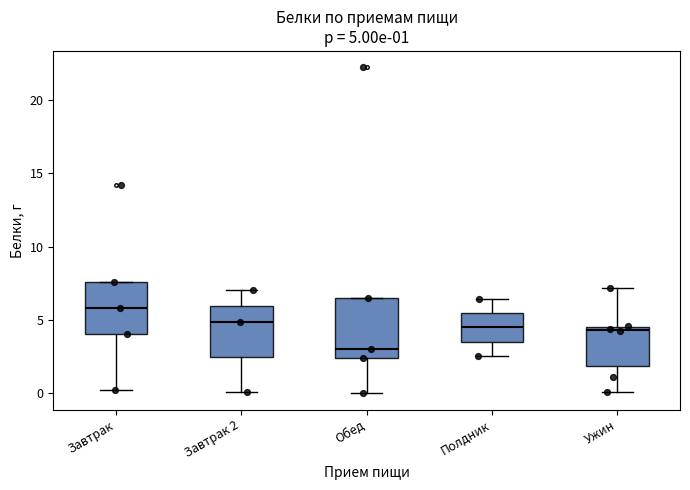

Comparing the boxes themselves (not the whiskers), which one is the tallest?

Обед